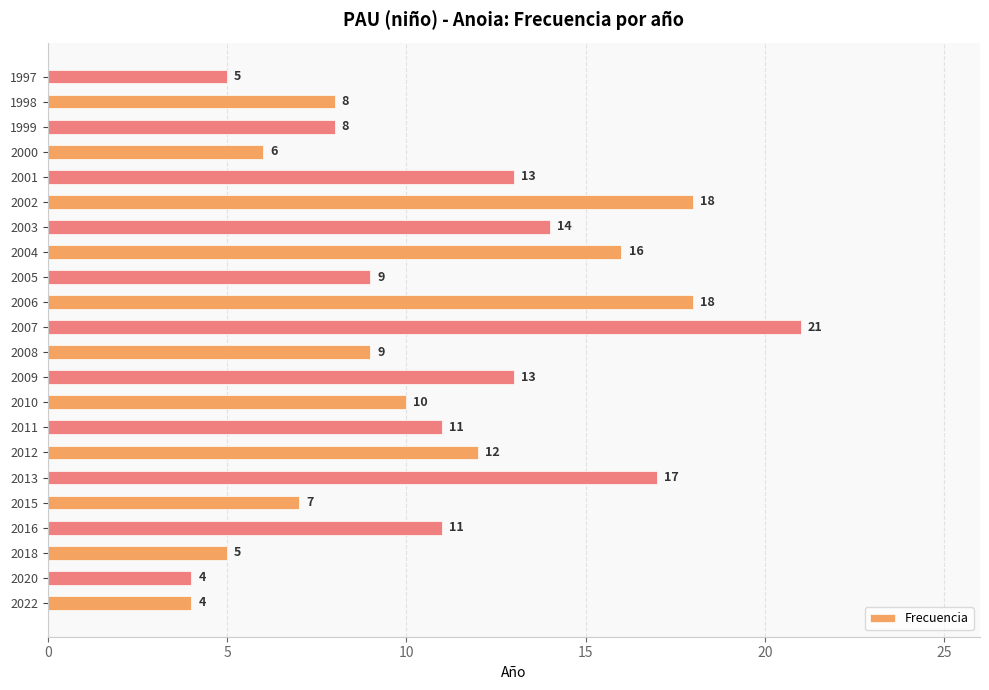

What is the ratio of the value at 2005 to the value at 2008?

1.0